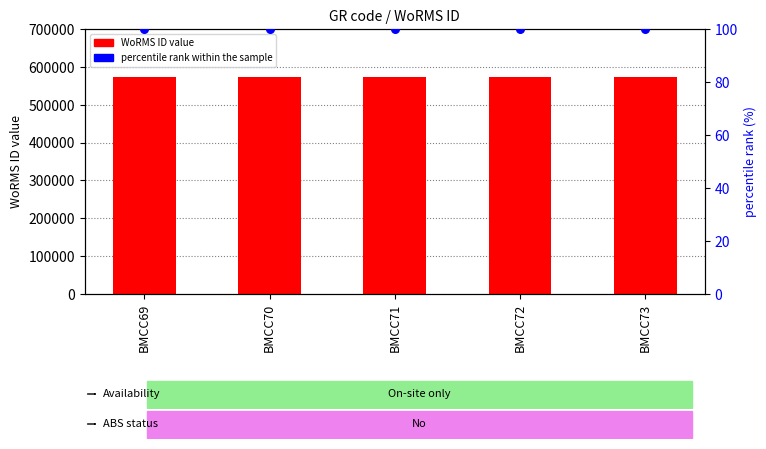

Which series has the largest total across all categories?

WoRMS ID (count)